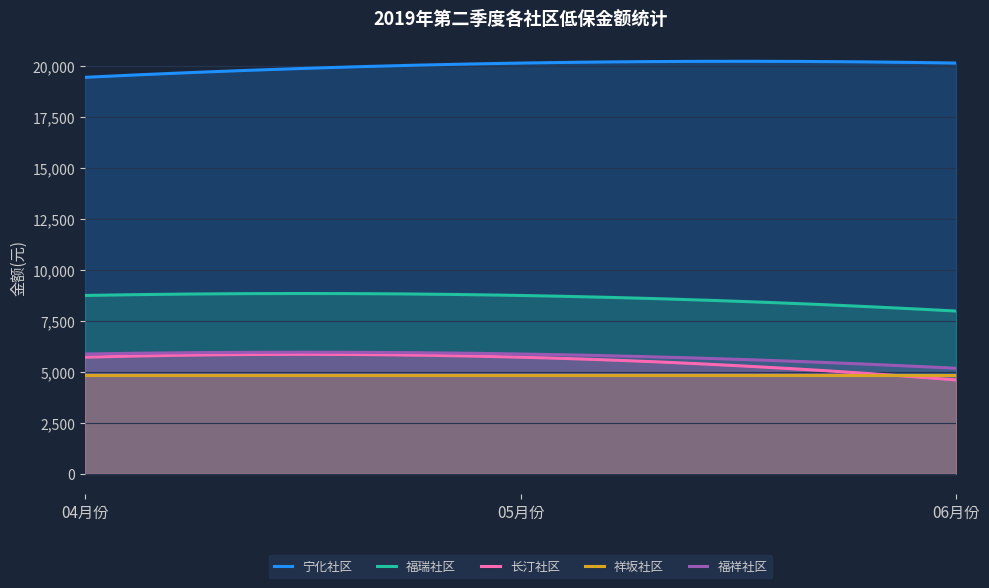

Which series has the largest total across all categories?

宁化社区